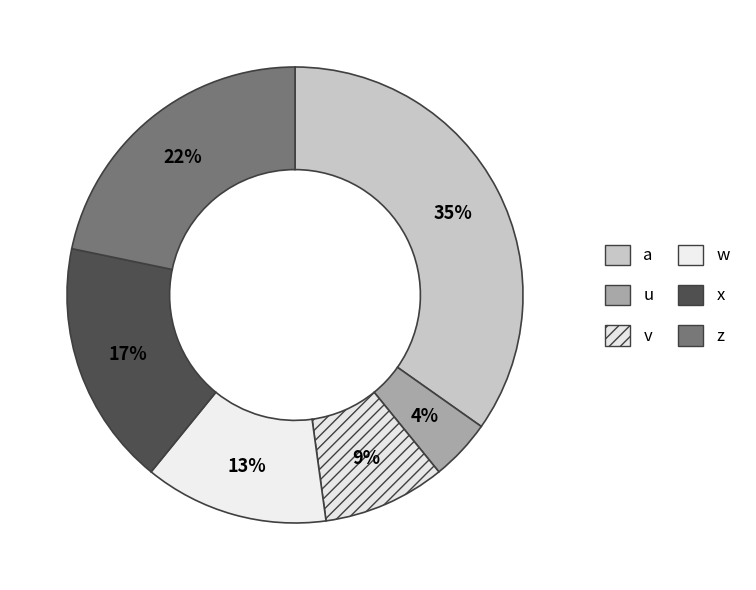

Count the number of slices in the pie.

6